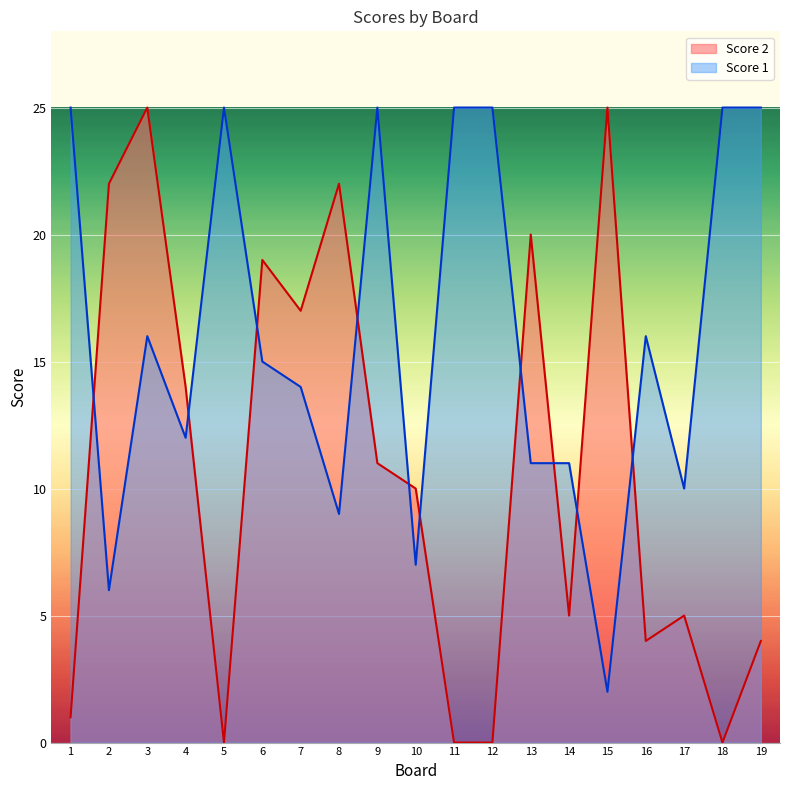

Which category has the highest value across all series?

3